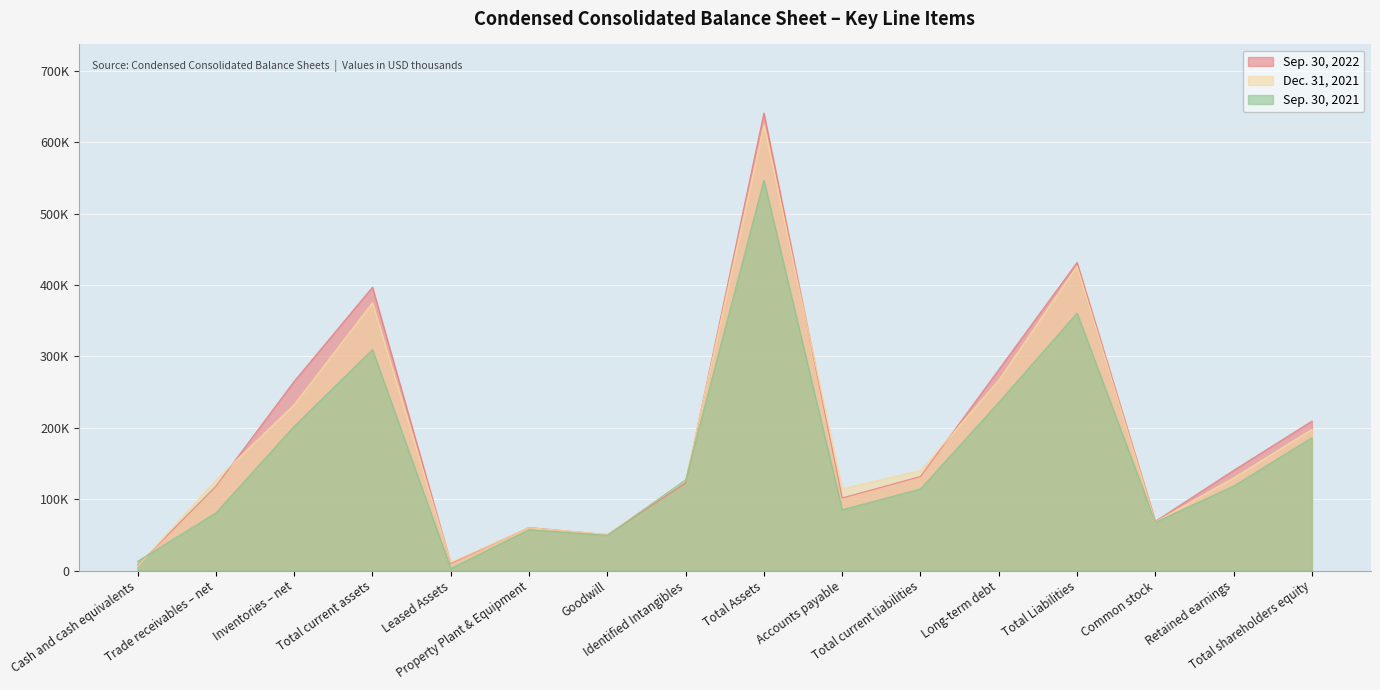

Which series has the largest range (max minus min)?

Sep. 30, 2022